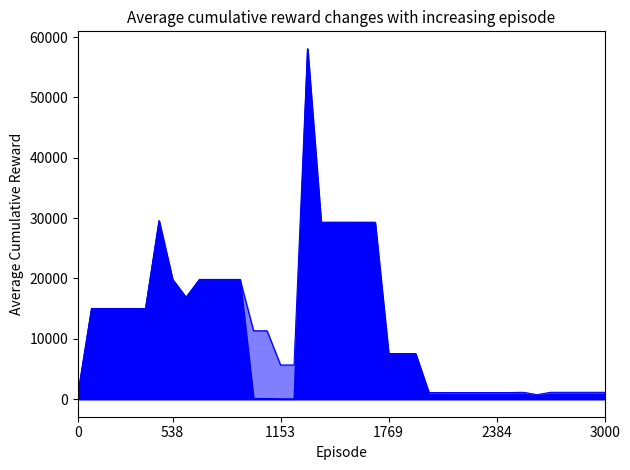

True or false: Ціна has more than 1 interior local peaks.

True